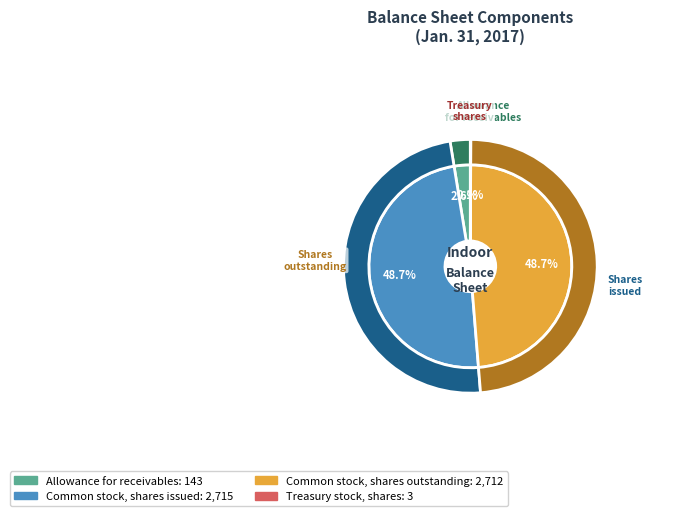

Count the number of slices in the pie.

4